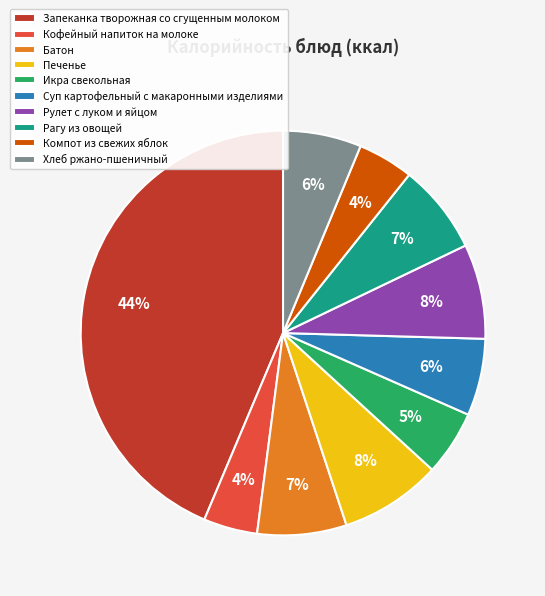

Combined, do Рагу из овощей and Суп картофельный с макаронными изделиями account for over 50%?

No